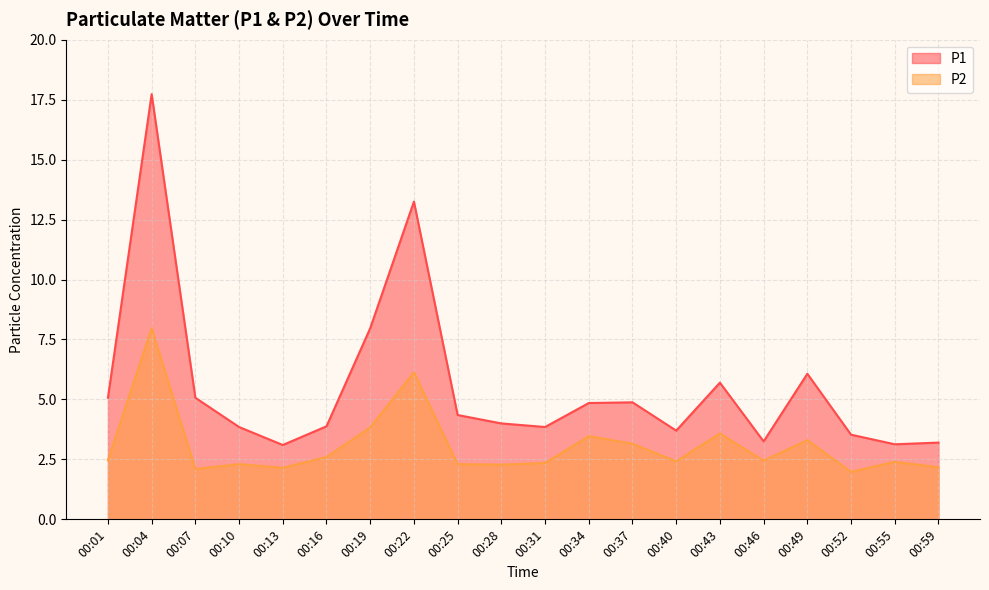

Which label corresponds to the smallest value in the chart?

00:52